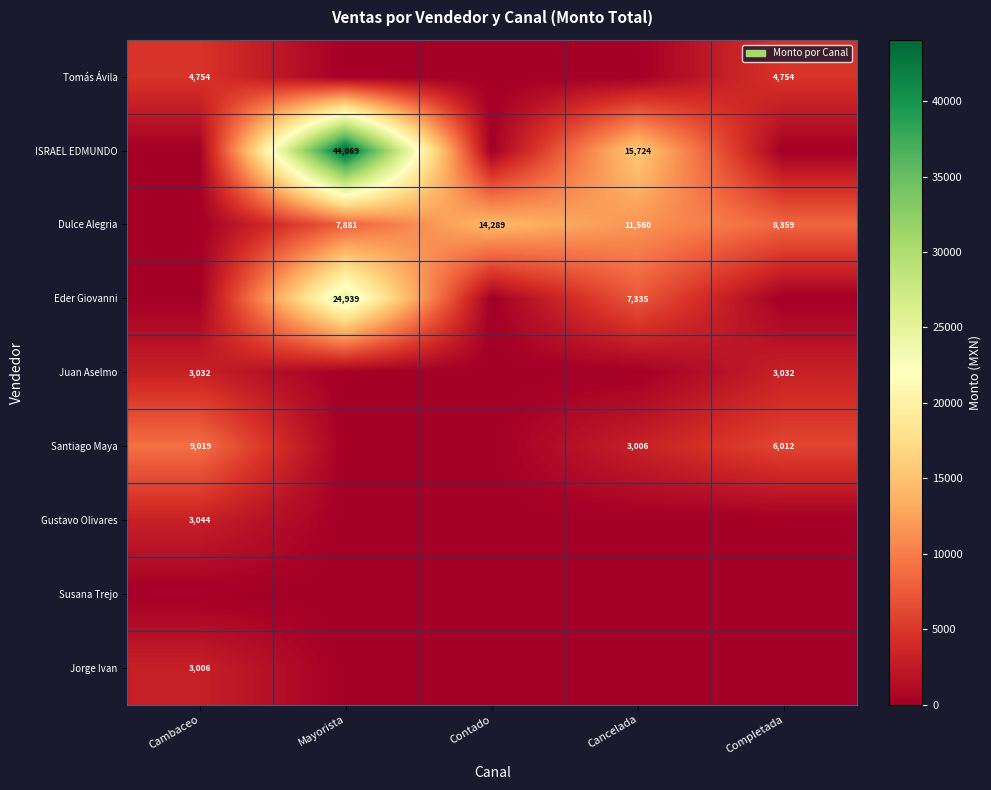

At which category is the sum across all series the highest?

Mayorista